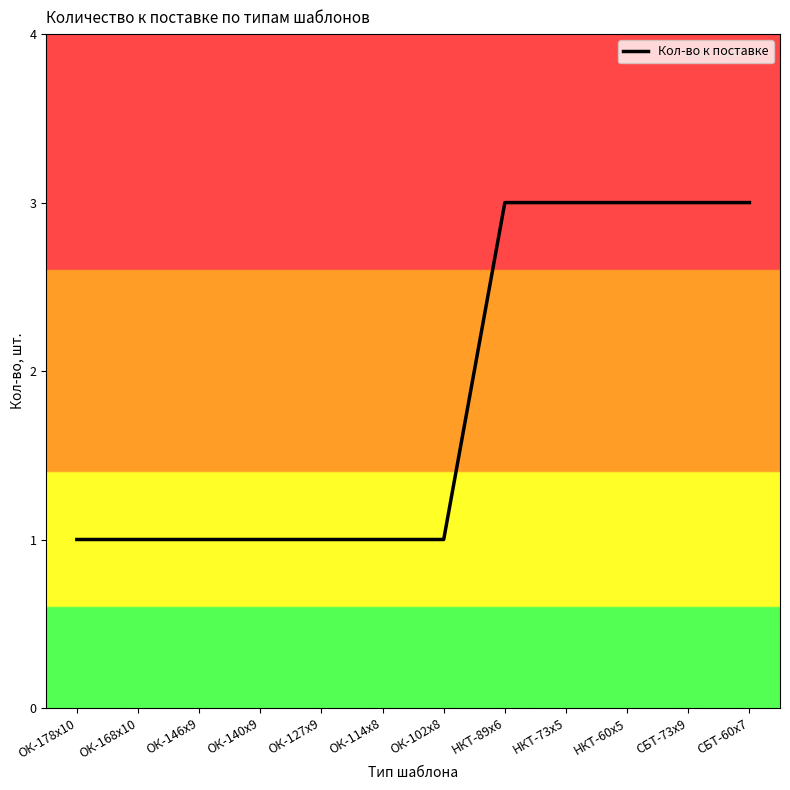

Between СБТ-60х7 and ОК-168х10, which is larger?

СБТ-60х7